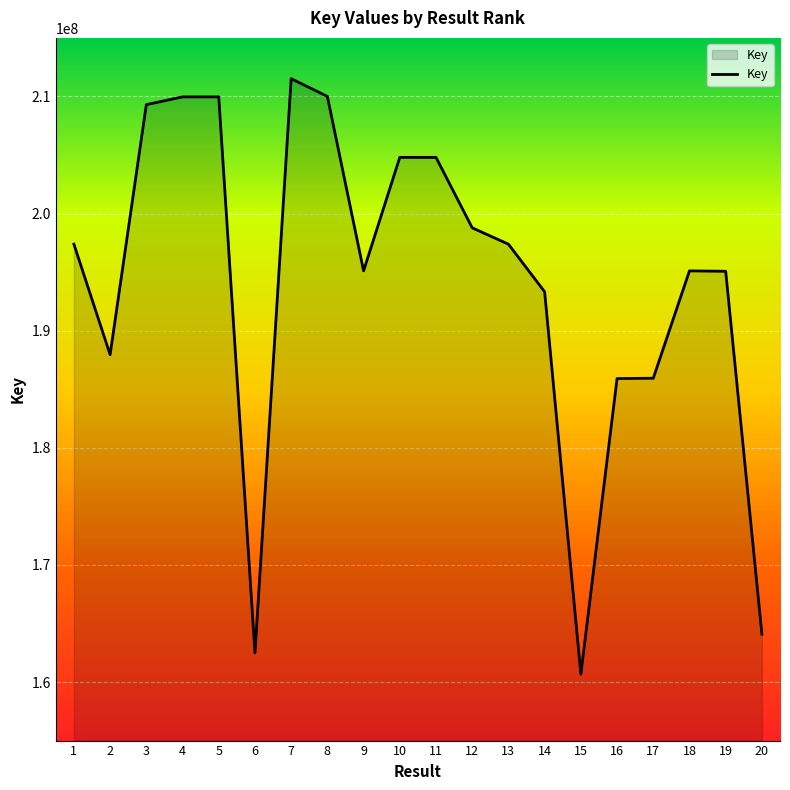

What is the minimum value shown in the chart?

160669428